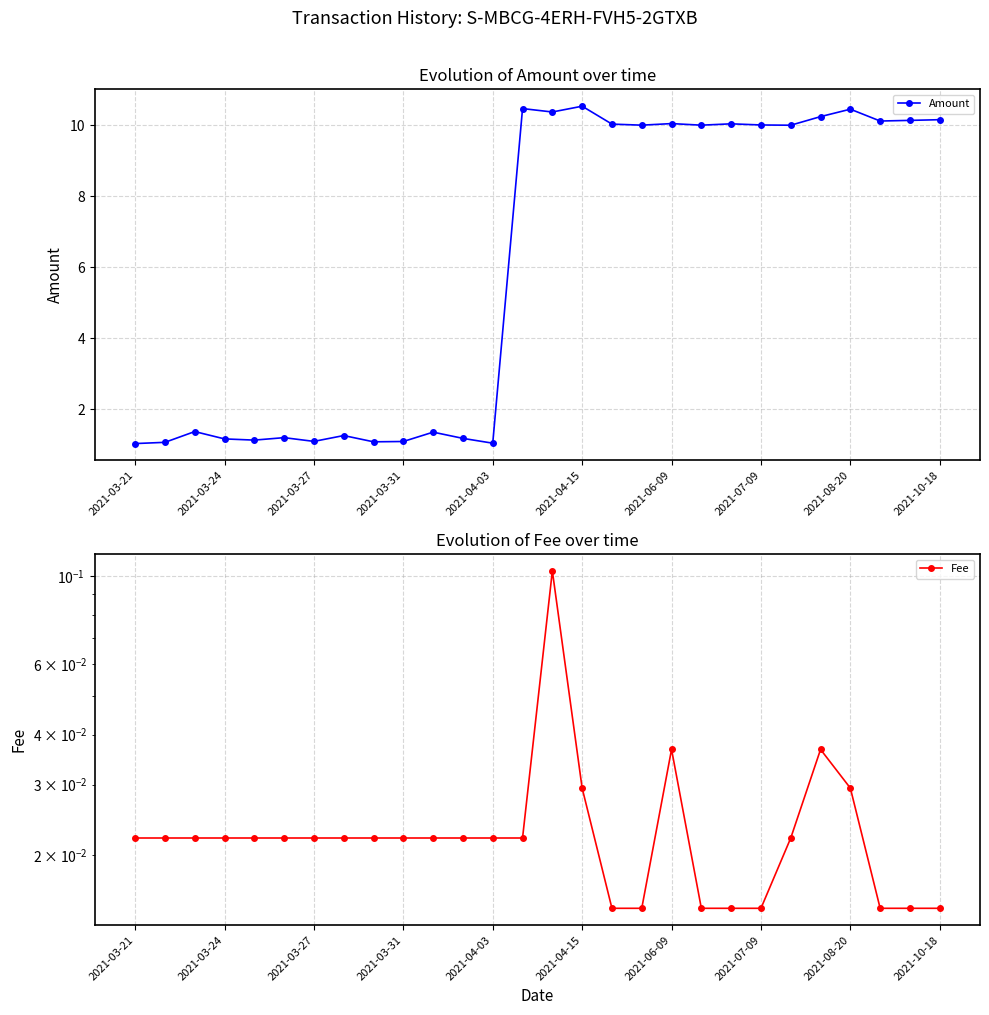

True or false: Amount has a value of 0.3 at 2021-04-03.

False